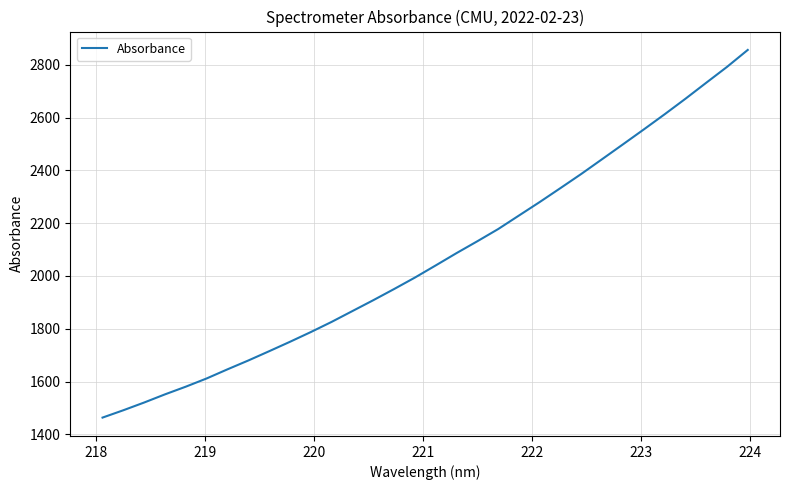

Does the chart have visible grid lines?

Yes